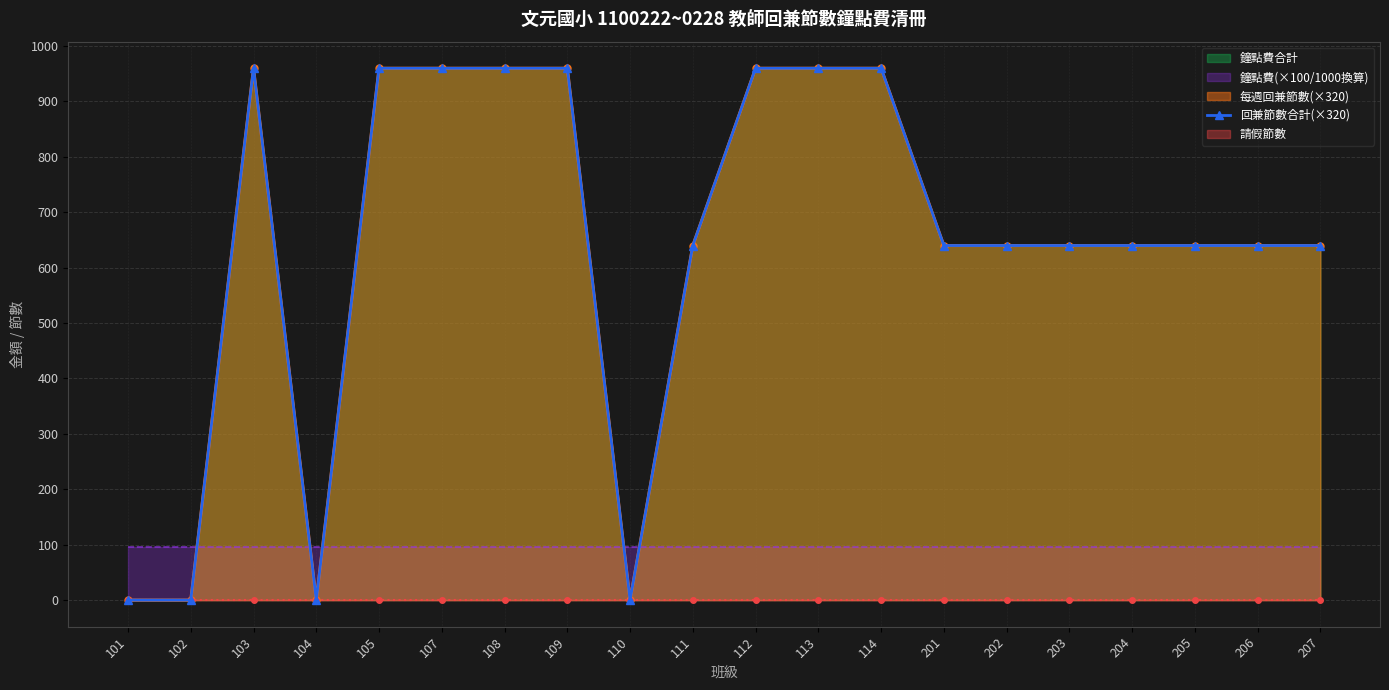

At which label does the data first exceed 640?

103